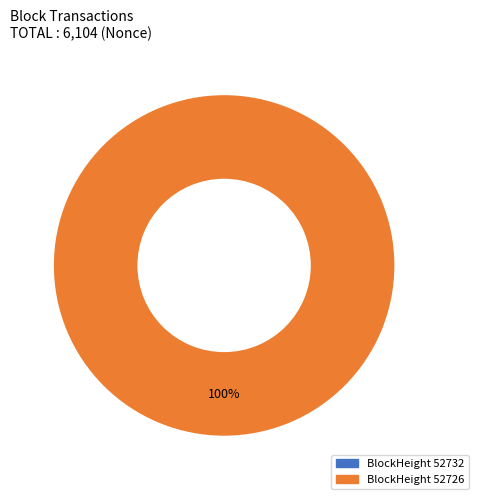

Is there a majority slice in this chart?

Yes